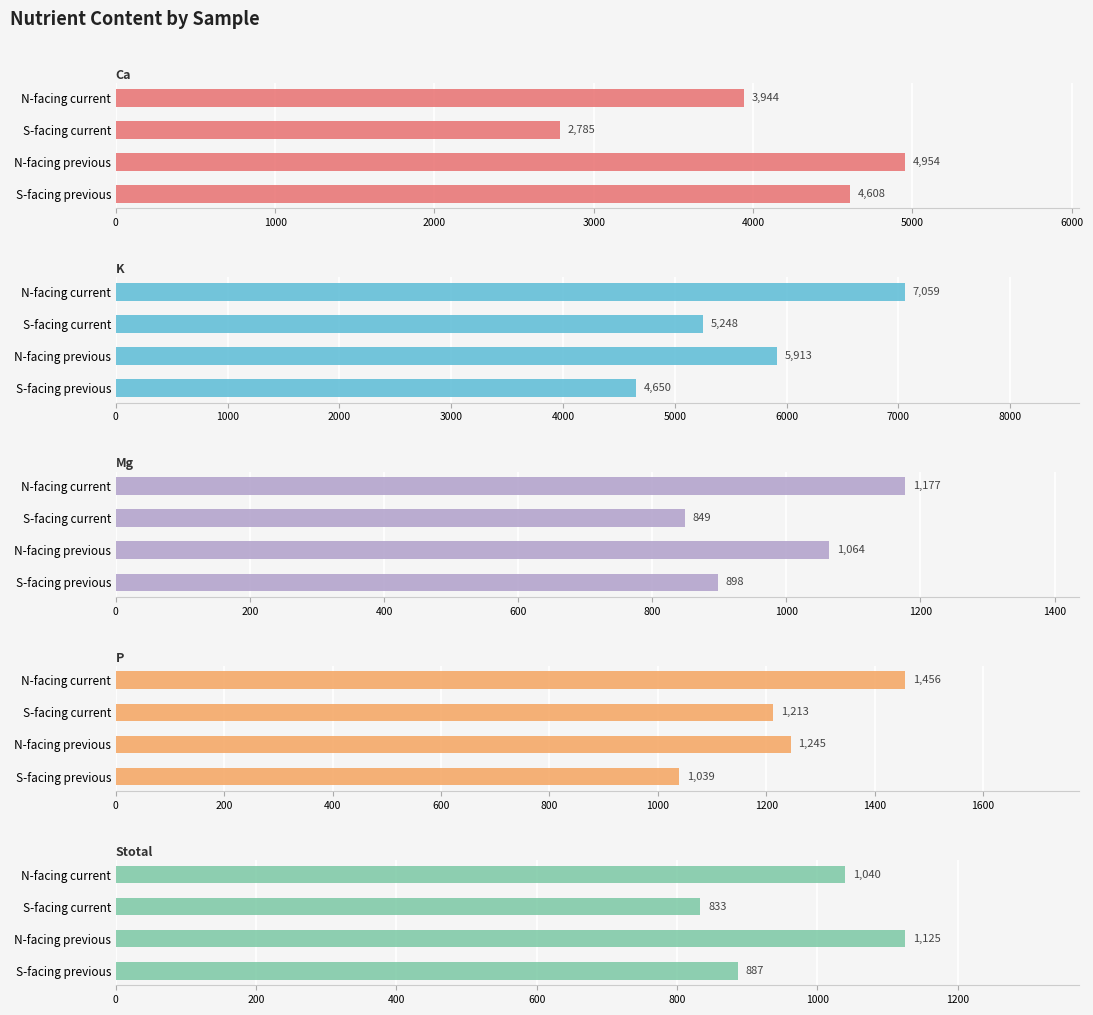

Count the K values in the range 5248 to 7059.

3